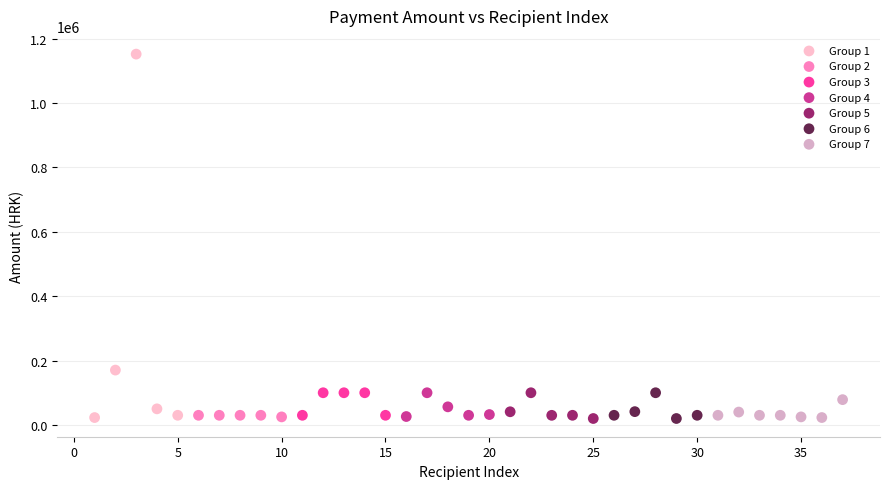

Which series has the largest Y range (max minus min)?

Group 1